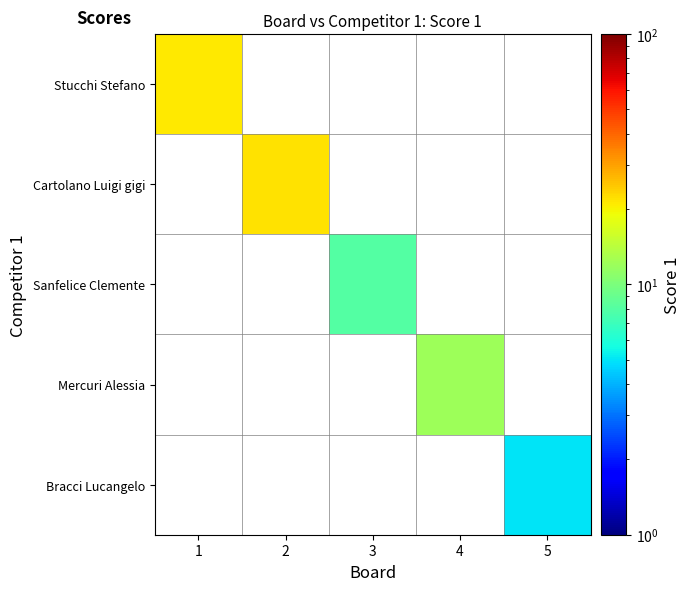

Which label corresponds to the largest value in the chart?

2